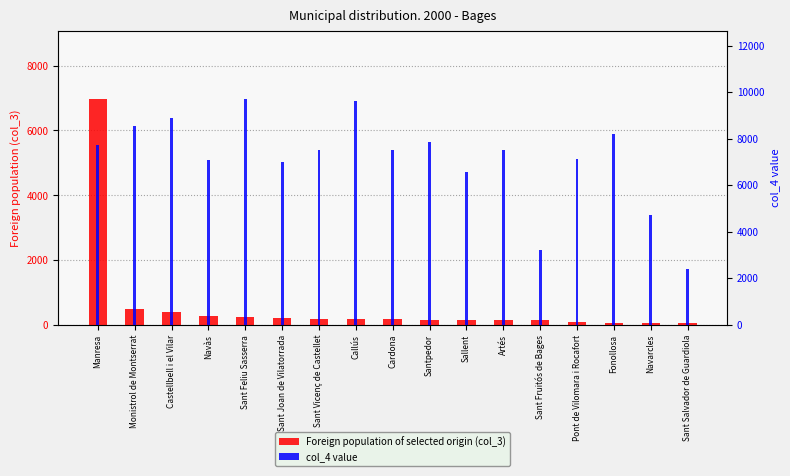

At which category does the chart reach its minimum across all series?

Sant Salvador de Guardiola